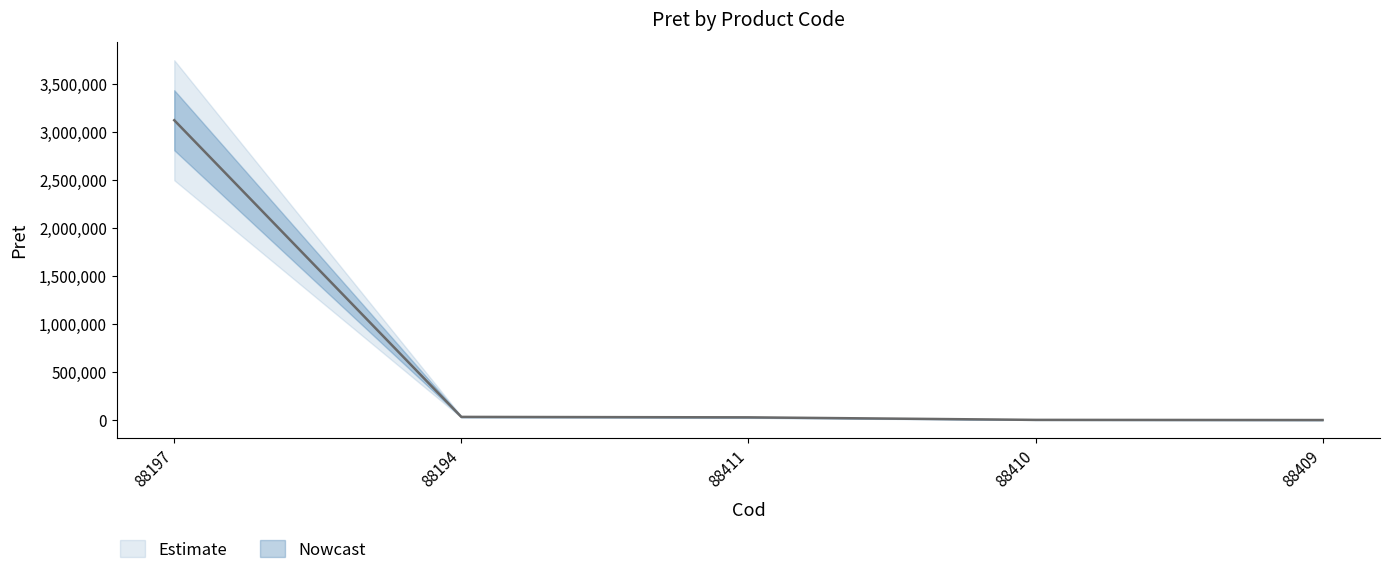

Rank the categories by value from lowest to highest.

88409, 88410, 88411, 88194, 88197